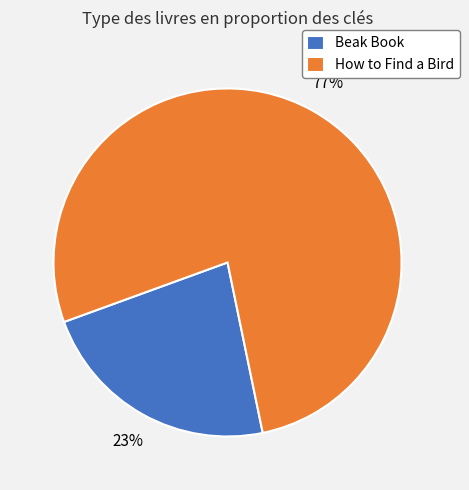

Count the number of slices in the pie.

2